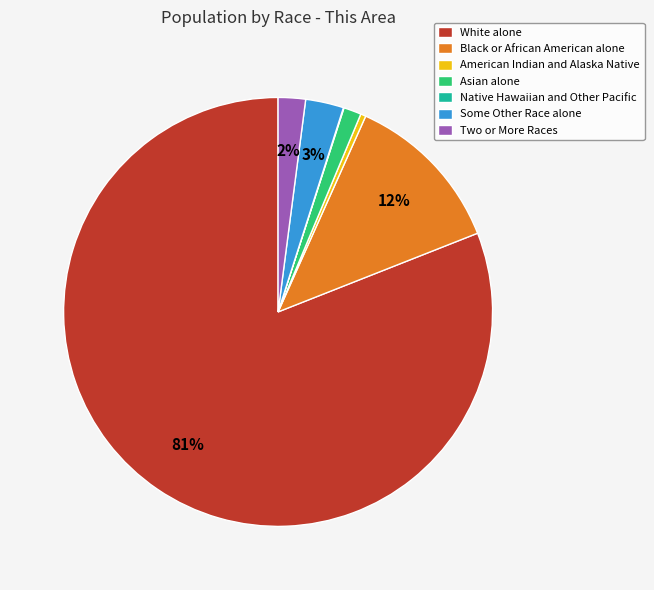

To the nearest percent, what is the average slice percentage?

14%